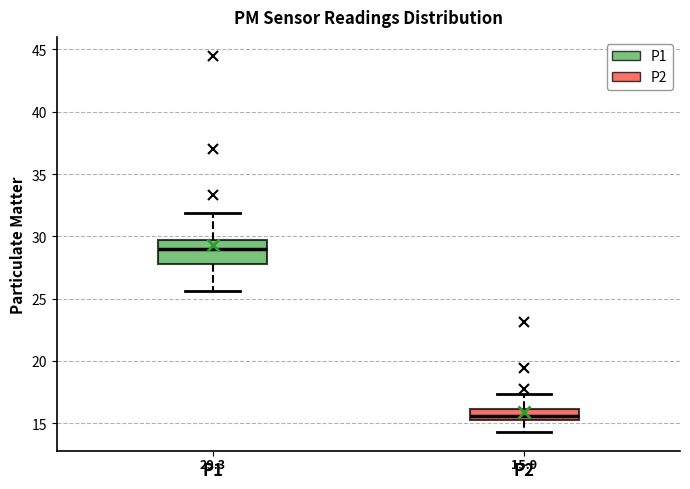

Which box is the tallest, from its lower edge to its upper edge?

P1